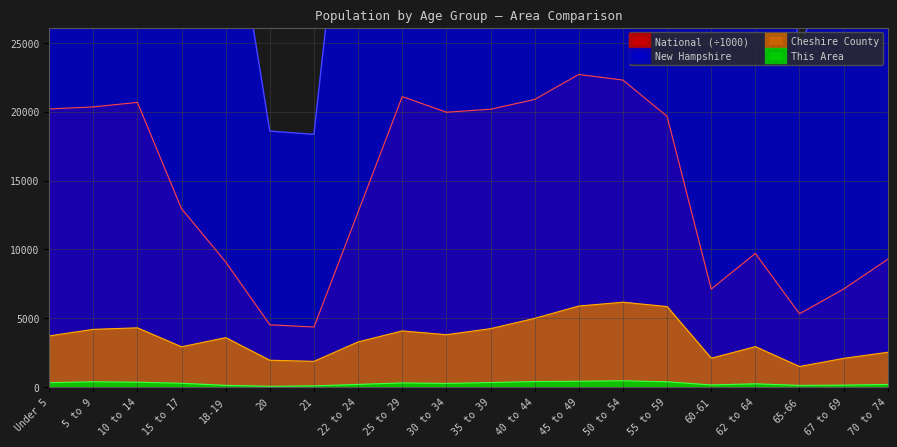

What position from the left is 20?

6